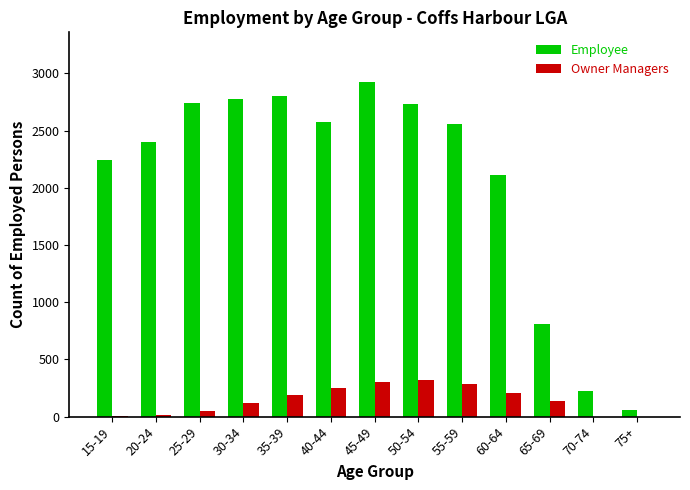

At which category is the sum across all series the highest?

45-49